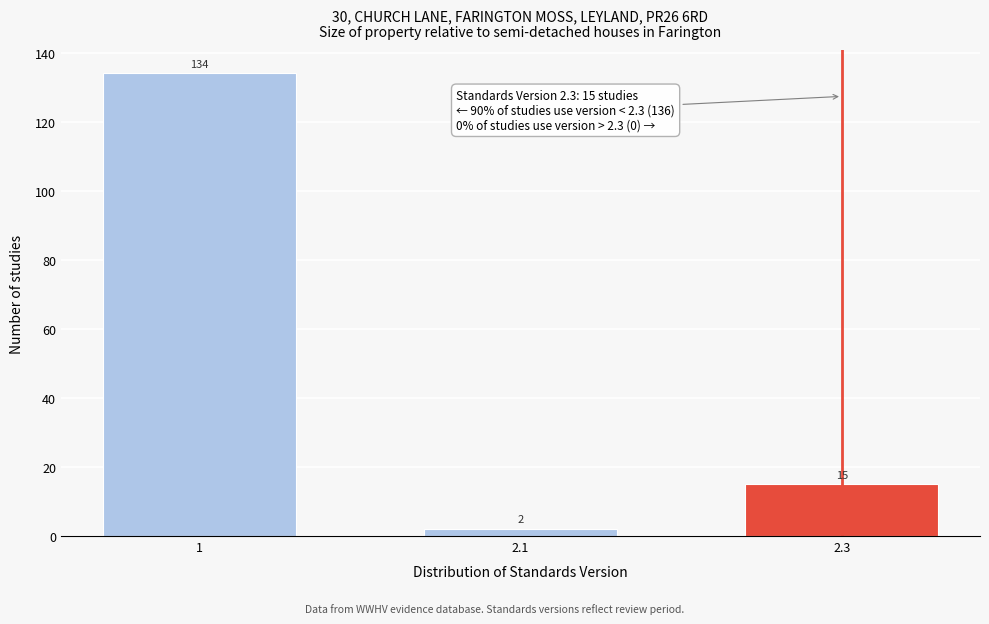

Reading left to right, what are all the values shown in this chart?

134	2	15